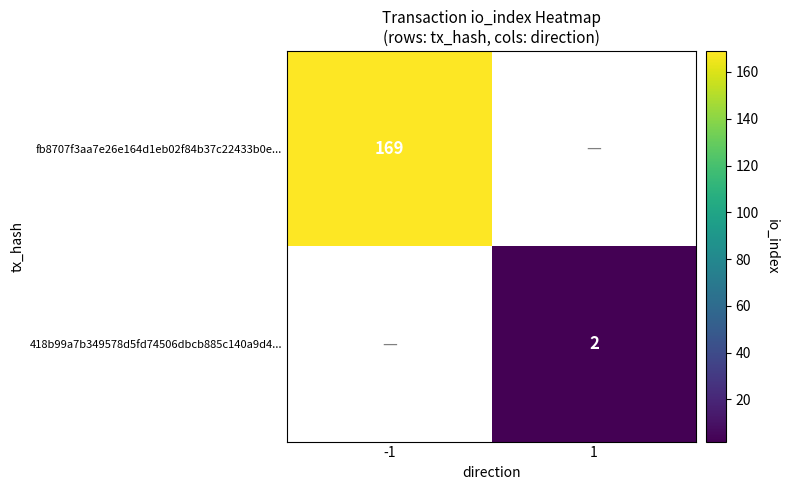

True or false: fb8707f3aa7e26e164d1eb02f84b37c22433b0e... has a value of 169 at -1.

True